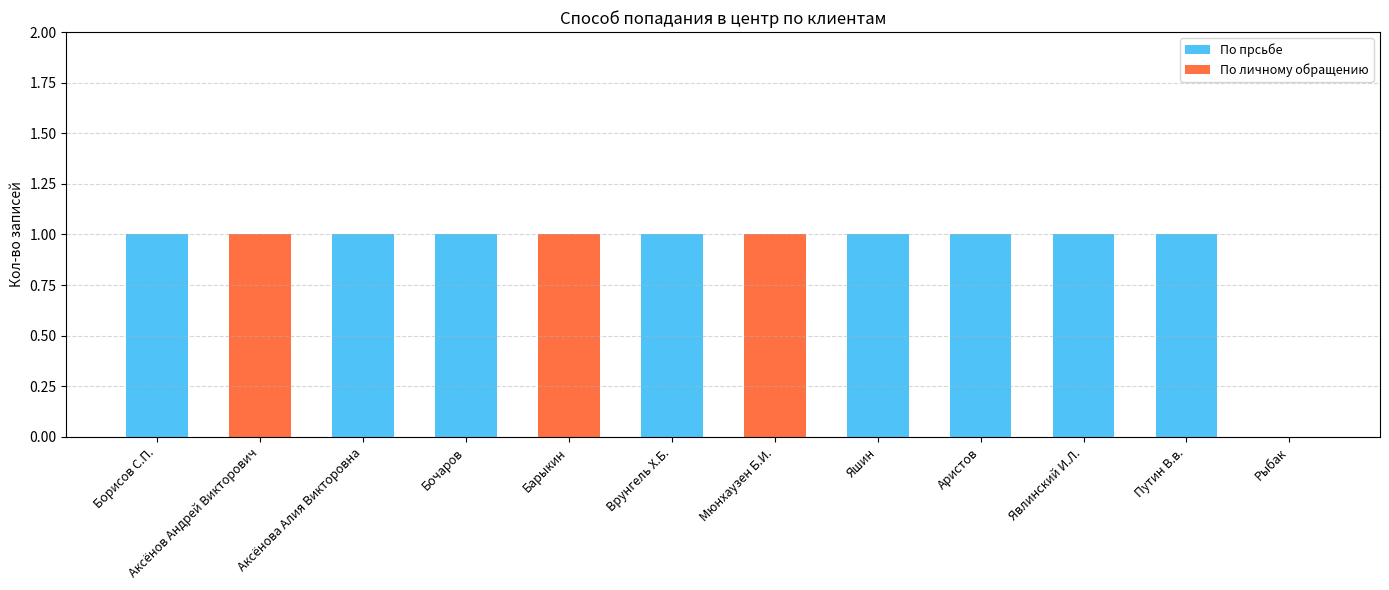

True or false: По прсьбе has a value of 0 at Рыбак.

True